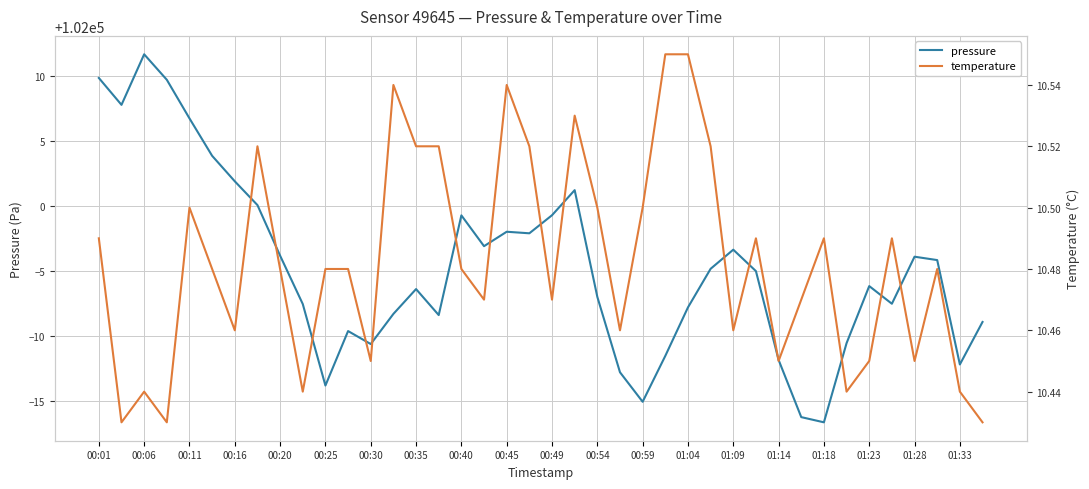

Does the chart display data point markers on the line(s)?

No